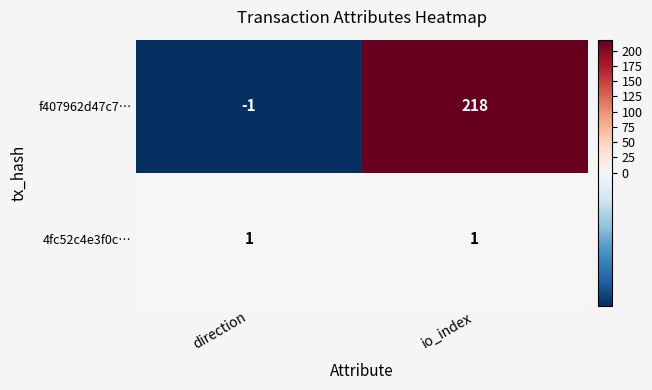

Reading left to right, list all the values displayed in this chart.

f407962d47c7…: -1	218
4fc52c4e3f0c…: 1	1